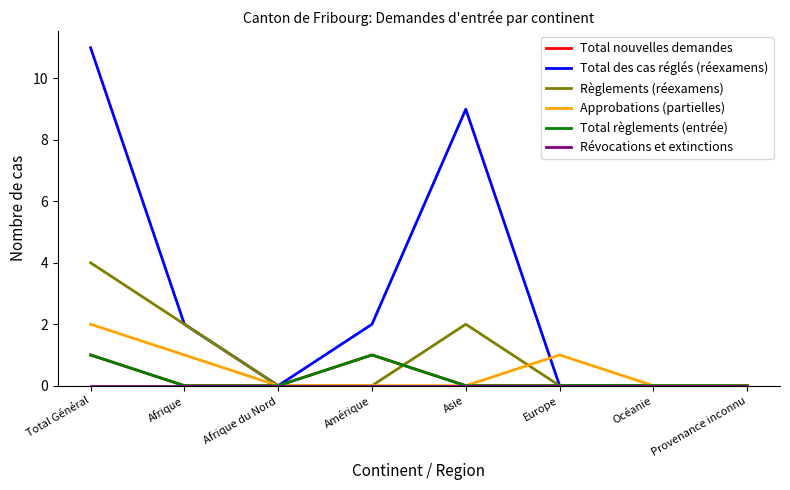

Rank the series at Afrique from highest to lowest value.

Total des cas réglés (réexamens), Règlements (réexamens), Approbations (partielles), Total nouvelles demandes, Total règlements (entrée), Révocations et extinctions